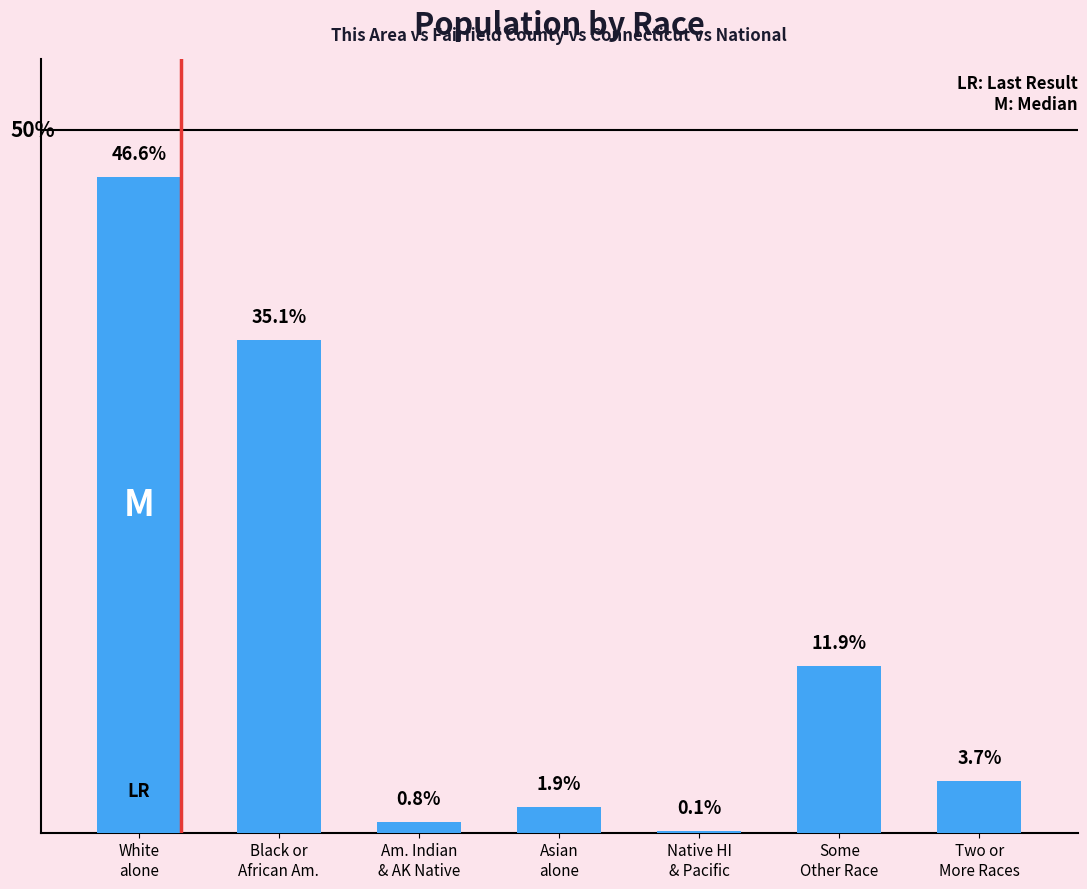

Are the bars horizontal?

No